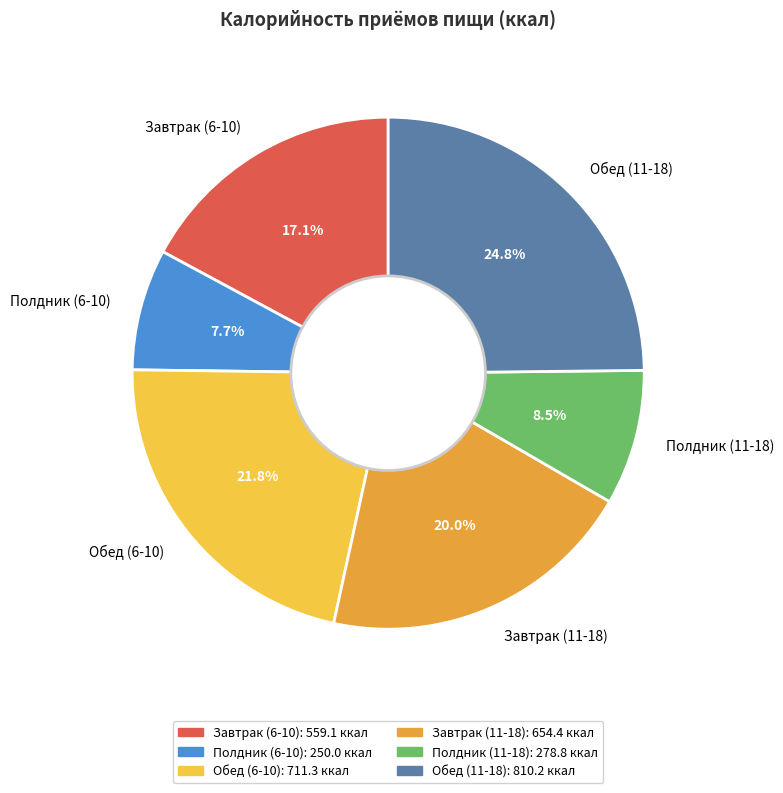

What percentage is NOT represented by Завтрак (11-18)?

80.0%